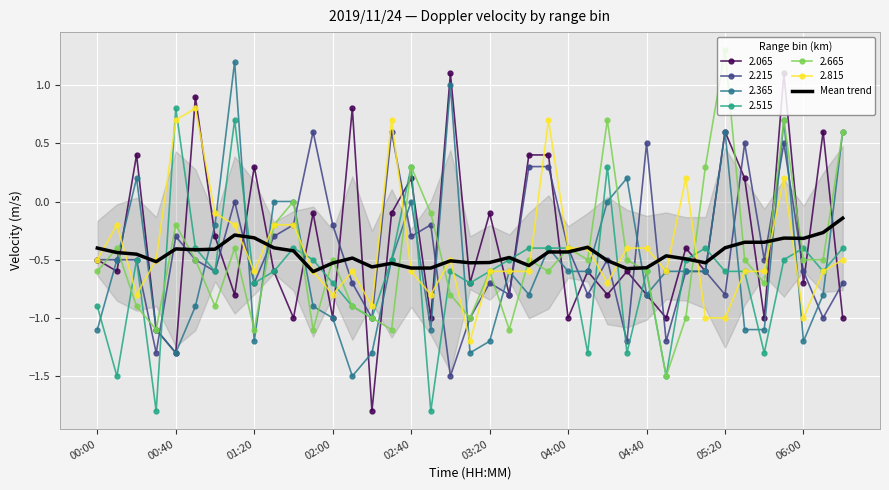

What is the difference between the maximum and minimum values?

0.5